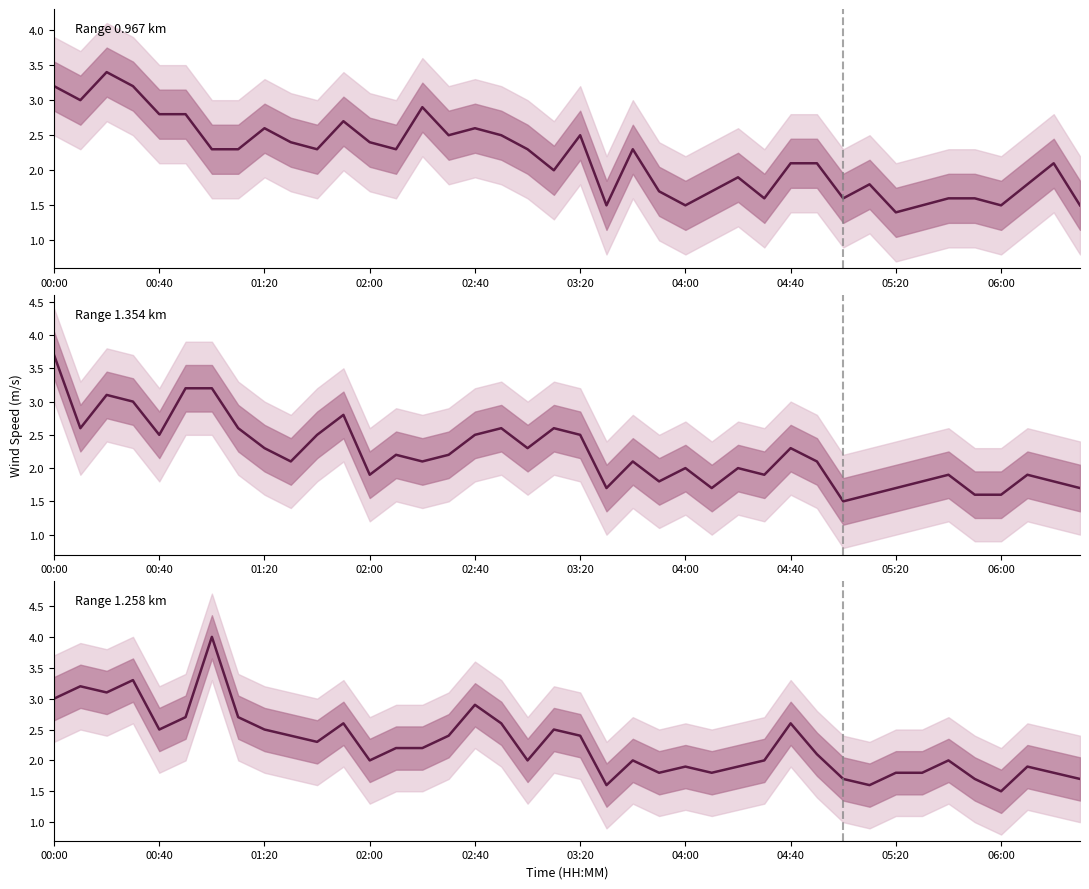

How many values in the 1.354 series are below 2?

15